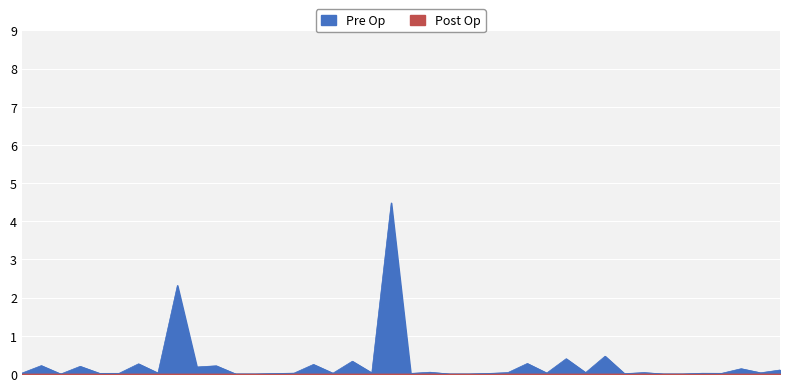

What is the label of the 19th point from the right?

29/09